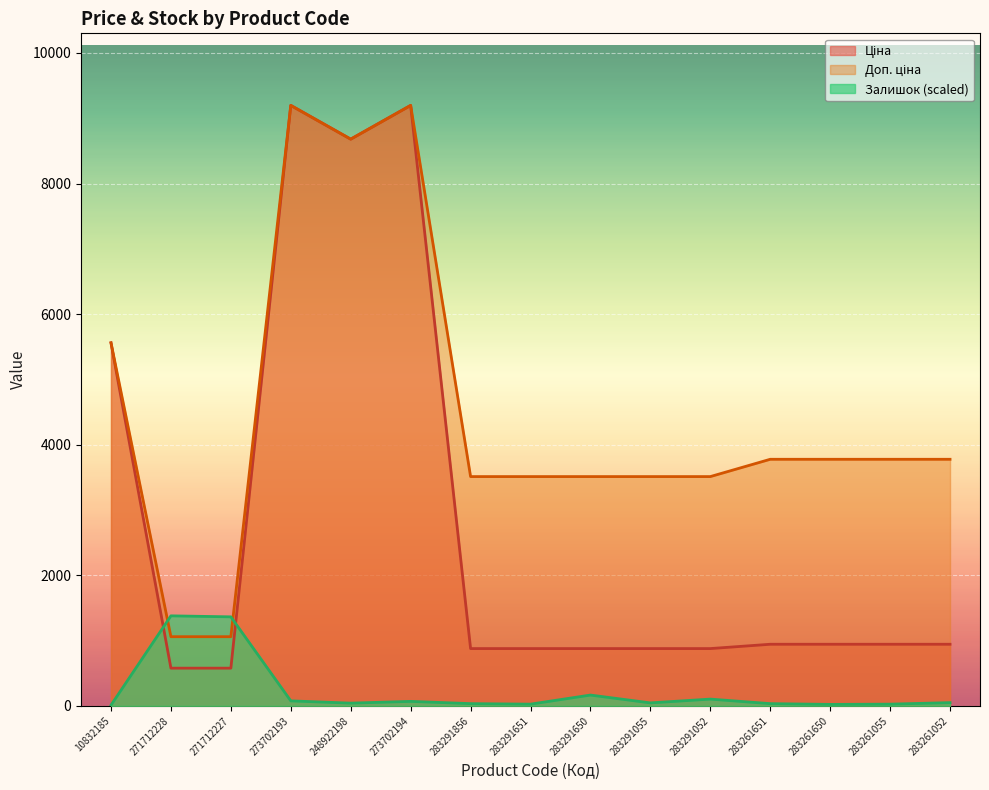

What position from the left is 283291856?

7